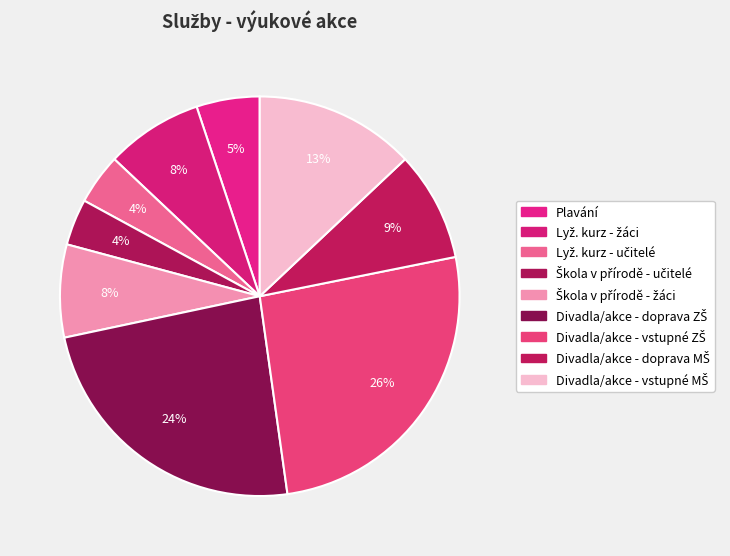

Count the number of slices in the pie.

9